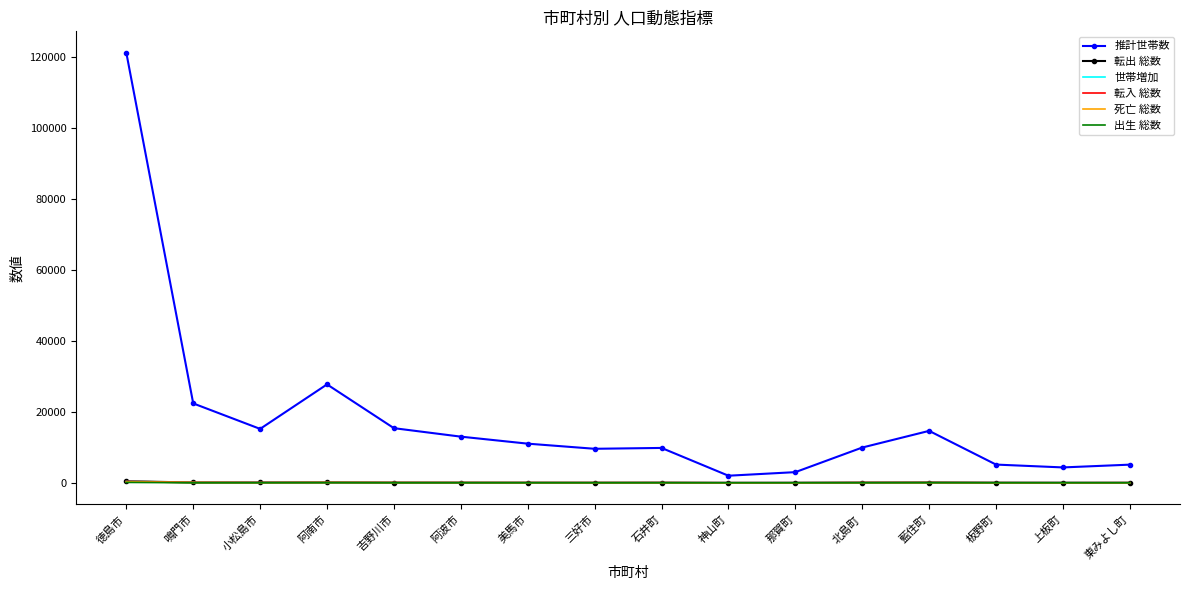

True or false: 転出 総数 has a value of 428 at 徳島市.

True